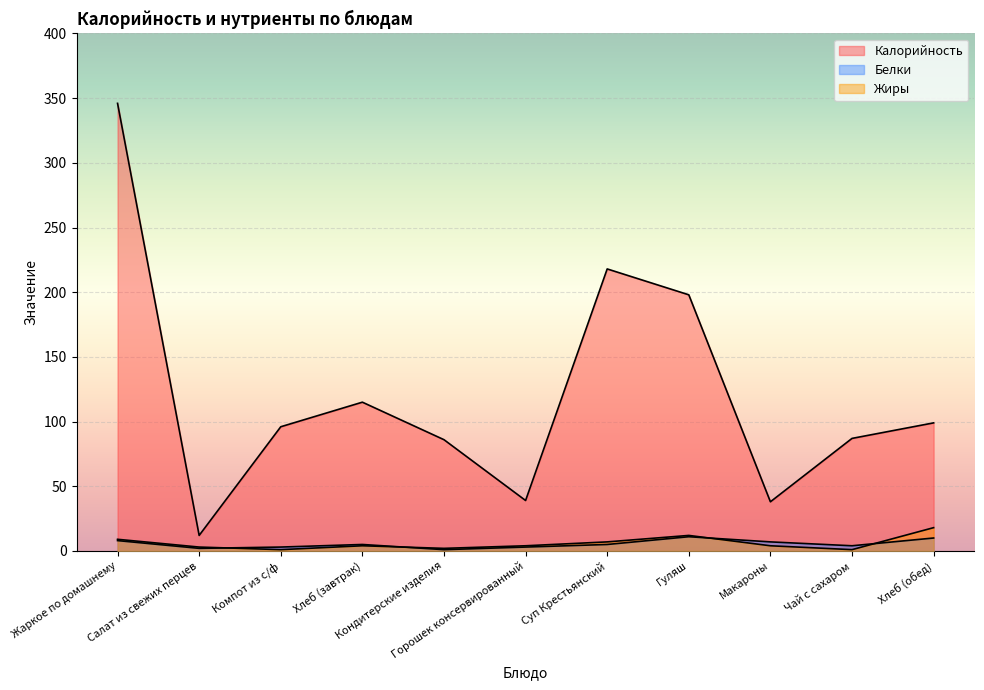

Between Хлеб (завтрак) and Кондитерские изделия, which series saw the biggest shift?

Калорийность